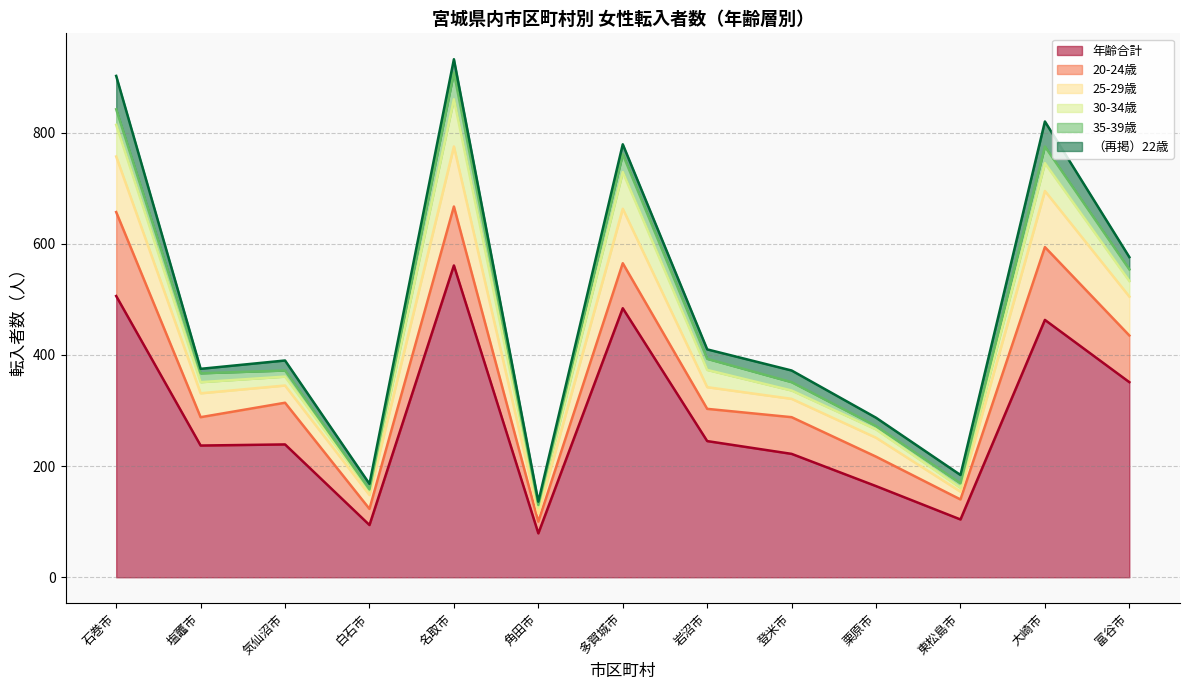

What is the value of the 35-39歳 point at the 5th from the left?

48